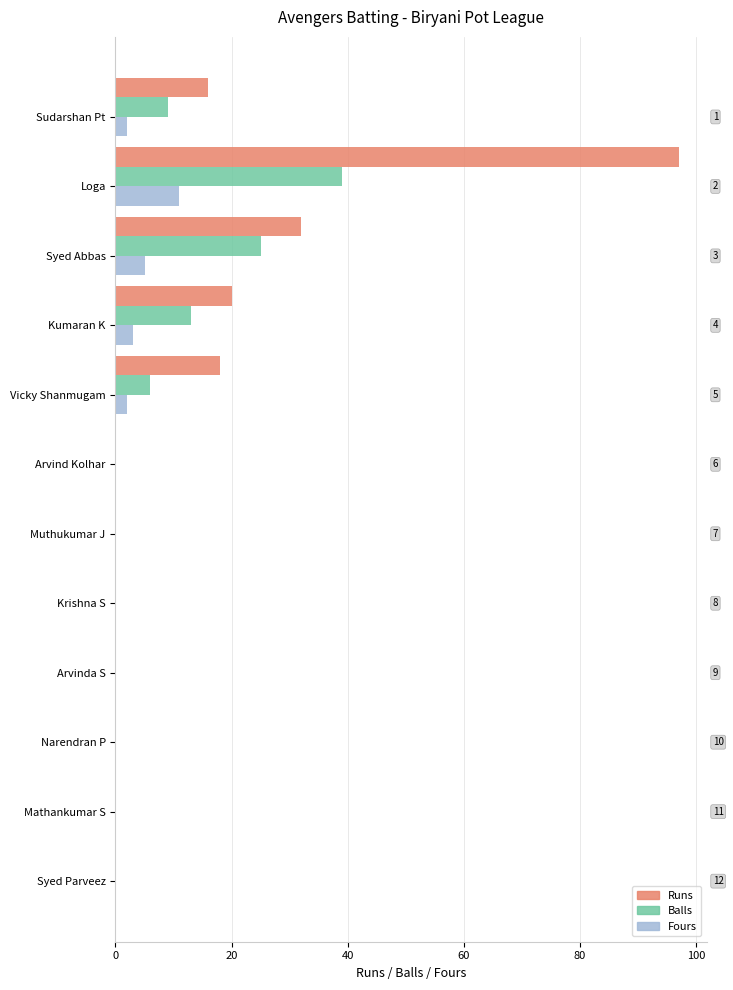

What are all the series names shown in the legend?

Runs, Balls, Fours